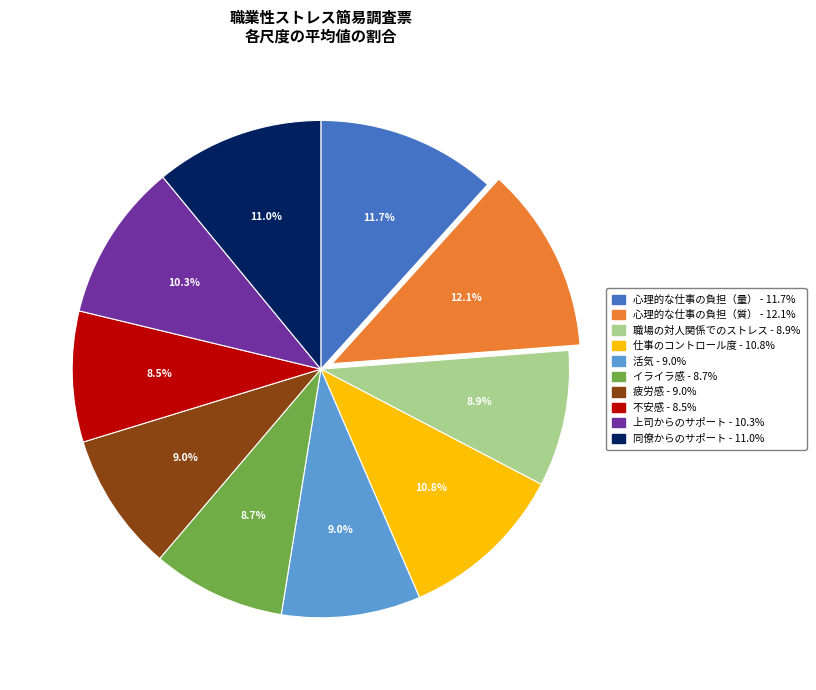

Count the number of slices in the pie.

10